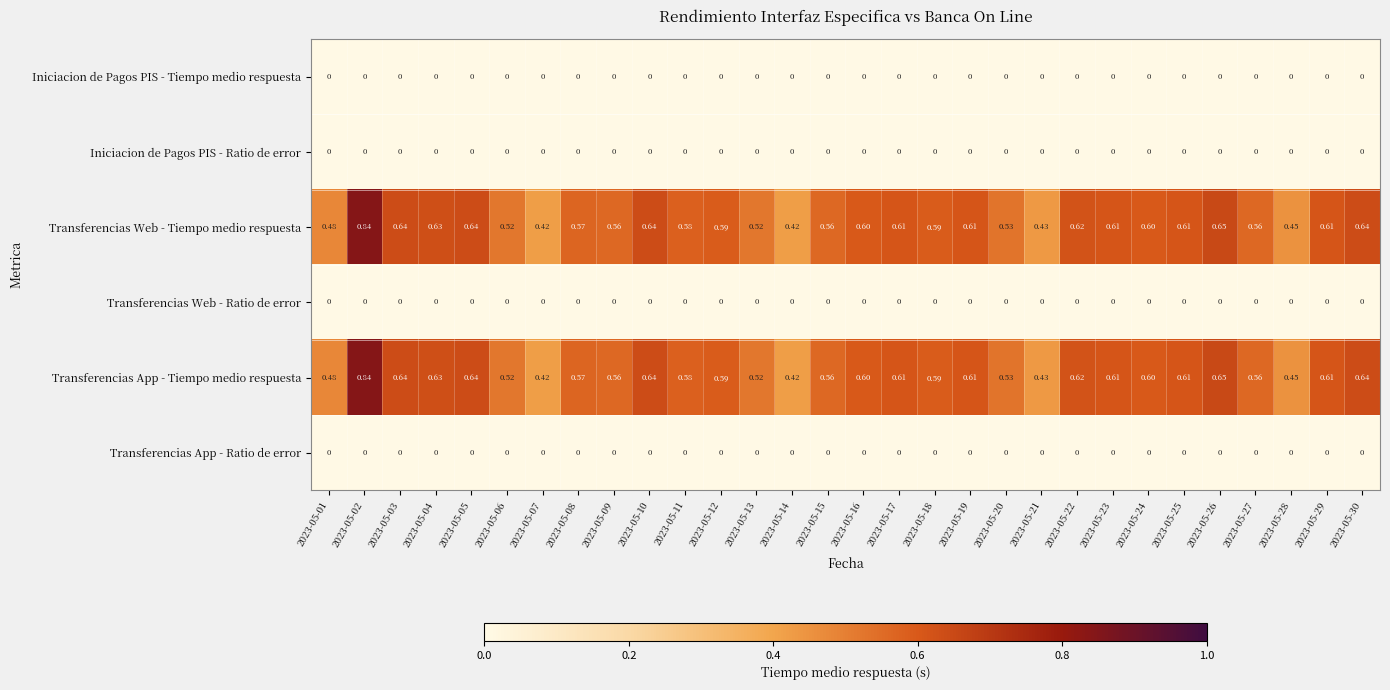

How many series are shown in this chart?

6